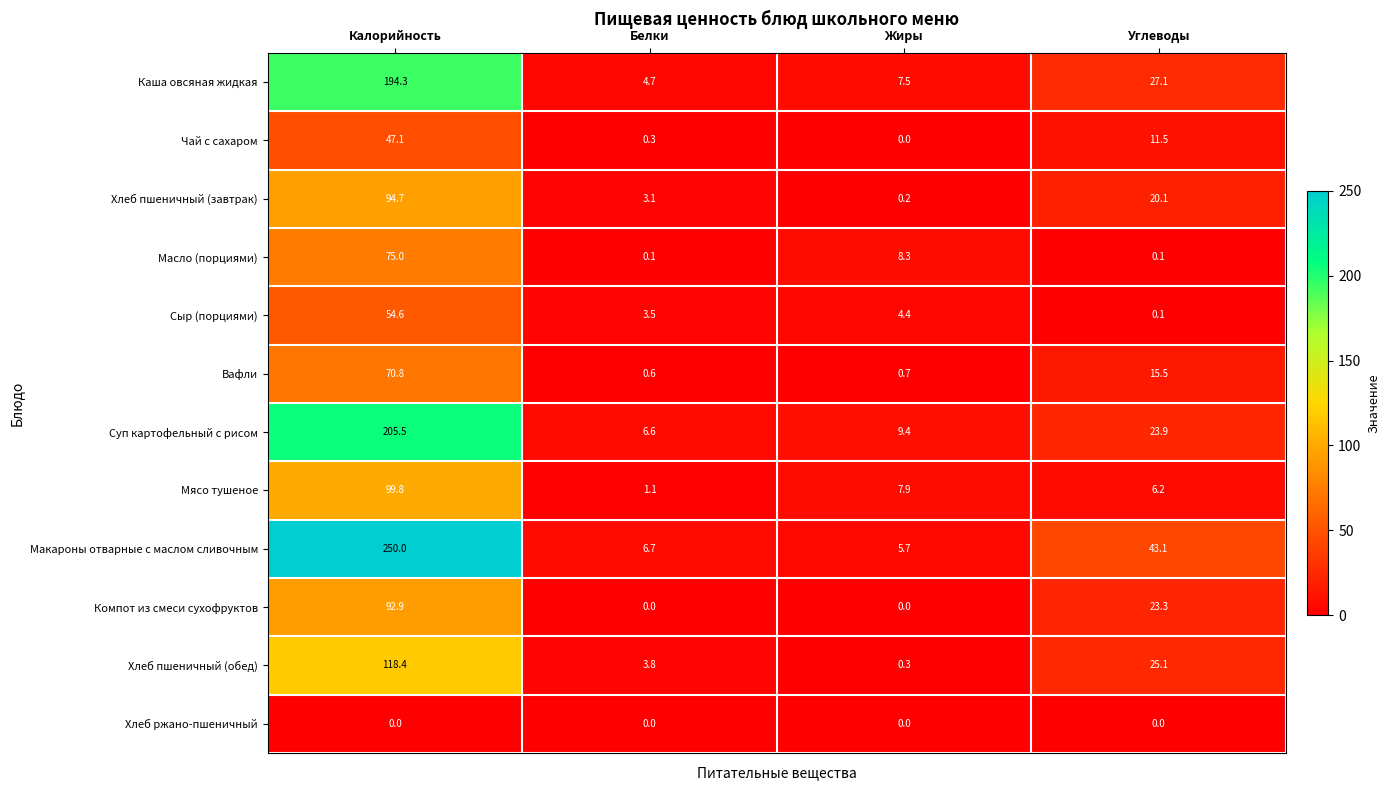

Rank the categories by Чай с сахаром value from lowest to highest.

Жиры, Белки, Углеводы, Калорийность